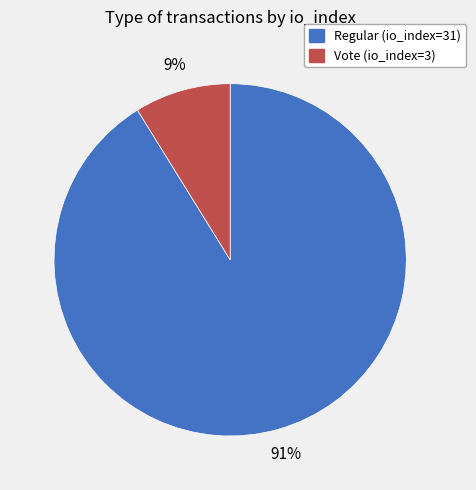

Rank the categories by value from lowest to highest.

Vote (io_index=3), Regular (io_index=31)